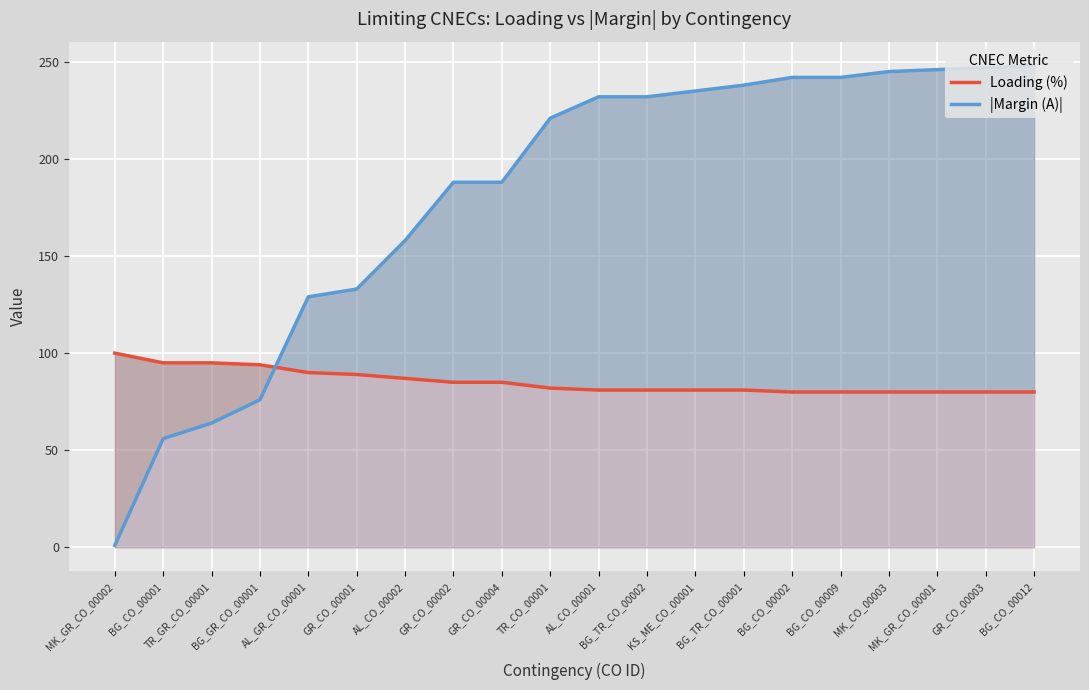

True or false: Loading (%) has more than 2 points higher than both neighbors.

False